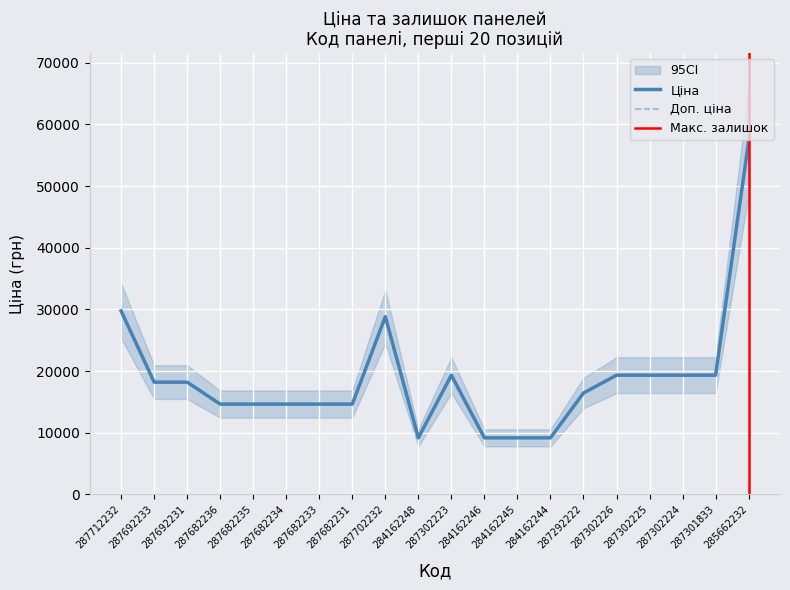

The Ціна series shows 19343.1 at 287301833. True or false?

True